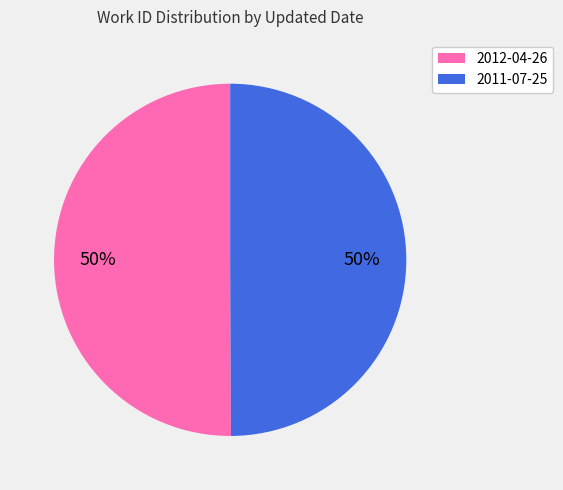

What percentage is the 2012-04-26 slice, to the nearest percent?

50%